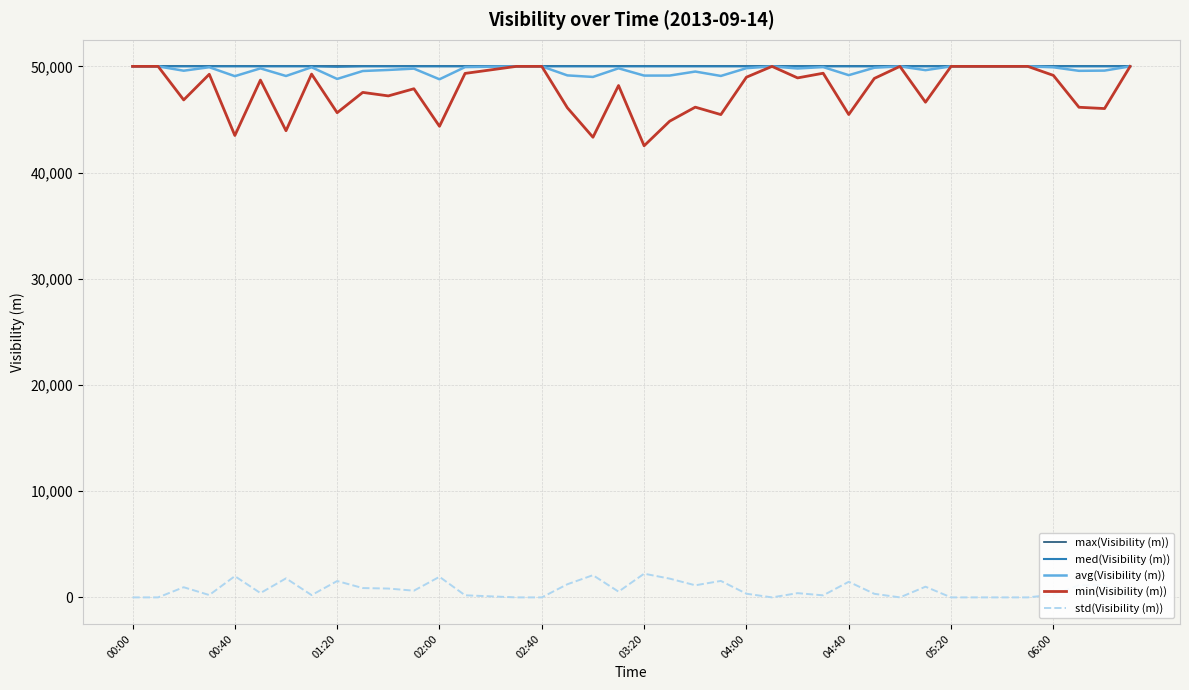

In min(Visibility (m)), how many points are higher than both neighbors (excluding endpoints)?

10